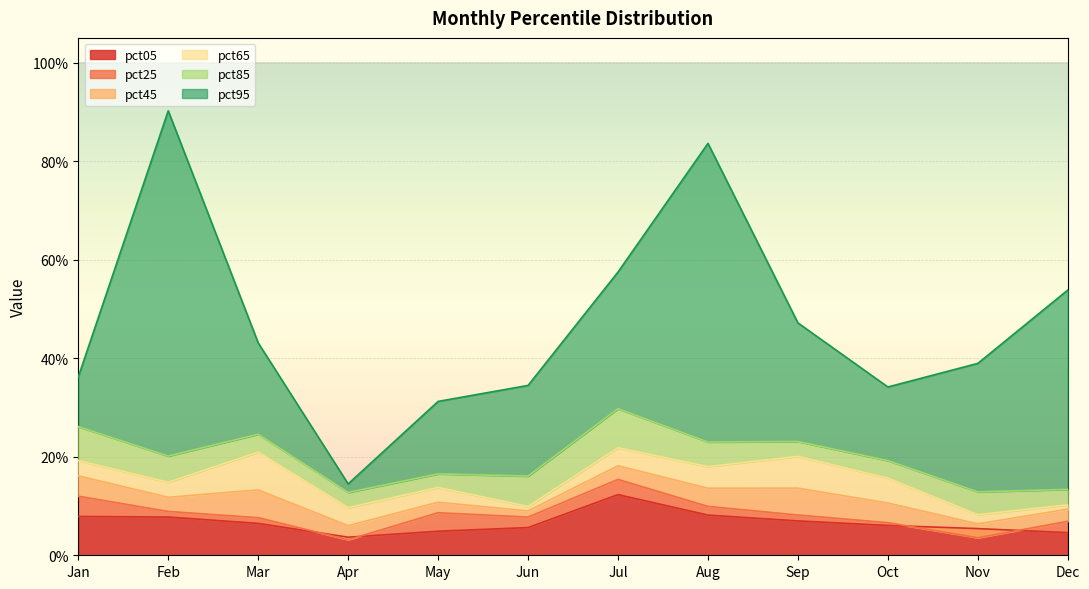

Count the number of data series in this chart.

6